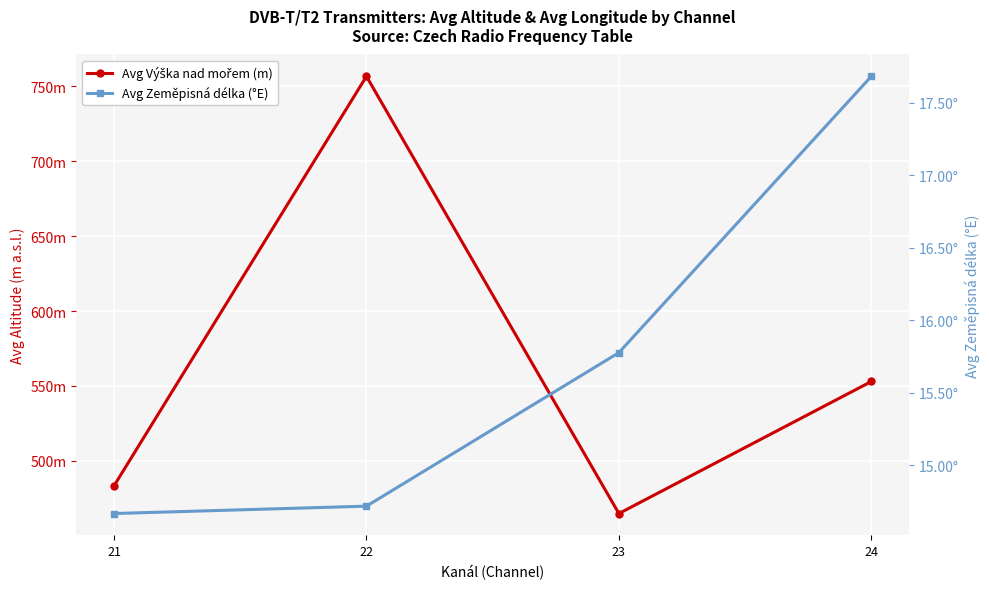

True or false: Avg Výška nad mořem (m) and Avg Zeměpisná délka (°E) cross at least once.

False